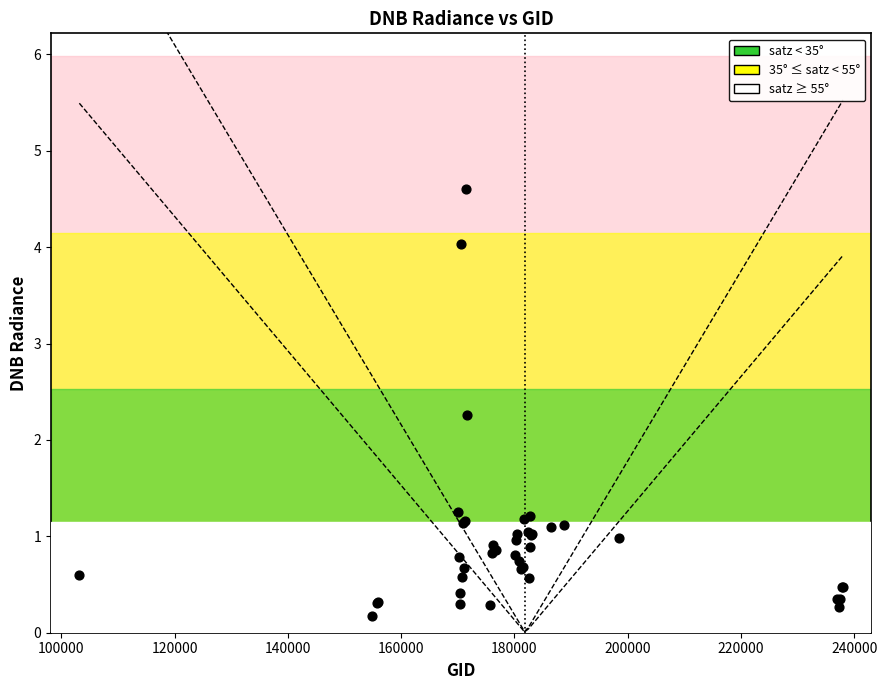

What Y value in the scatter plot is closest to 2?

2.3